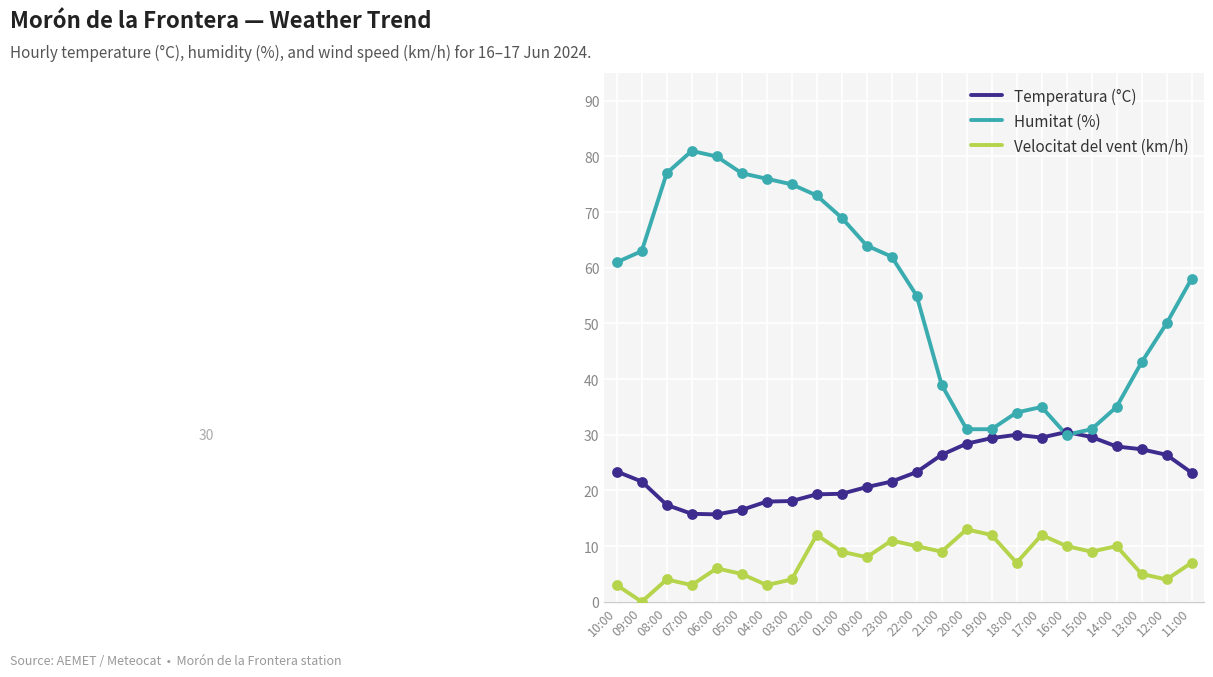

Which series changed the most between 08:00 and 18:00?

Humitat (%)